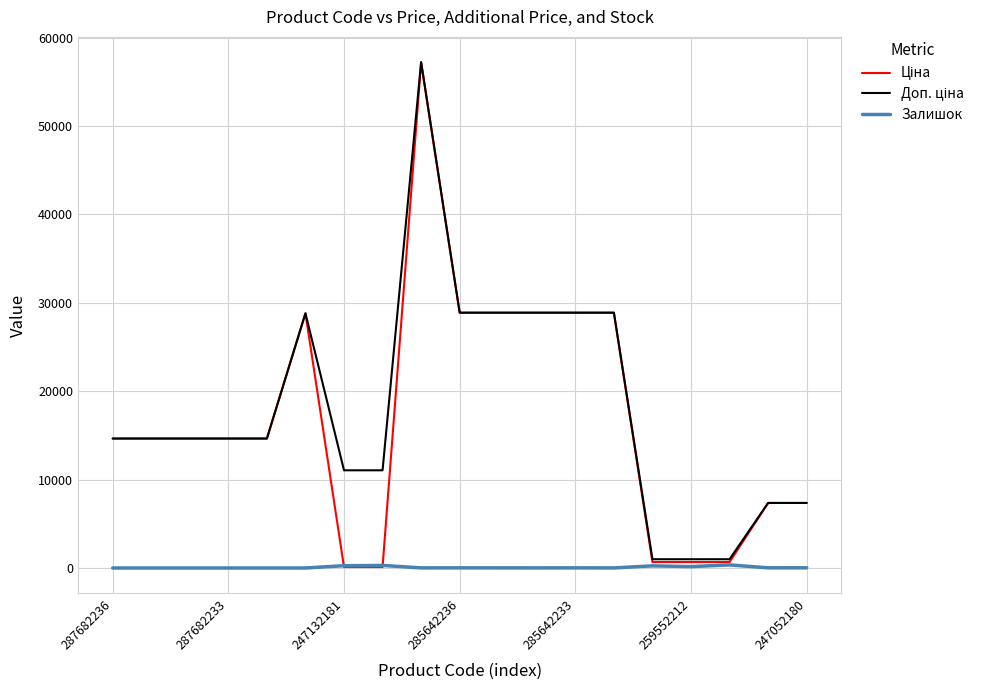

What is the greatest value displayed?

57235.5